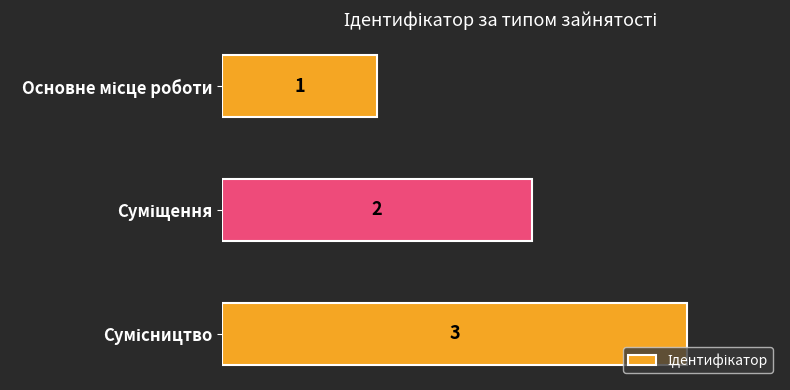

Count the values in the range 1 to 3.

3